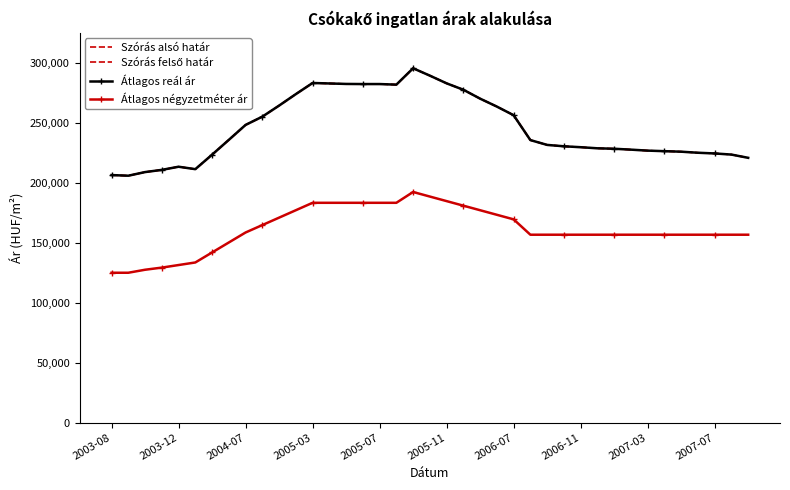

At which category does Szórás felső határ reach its first local valley?

2003-12